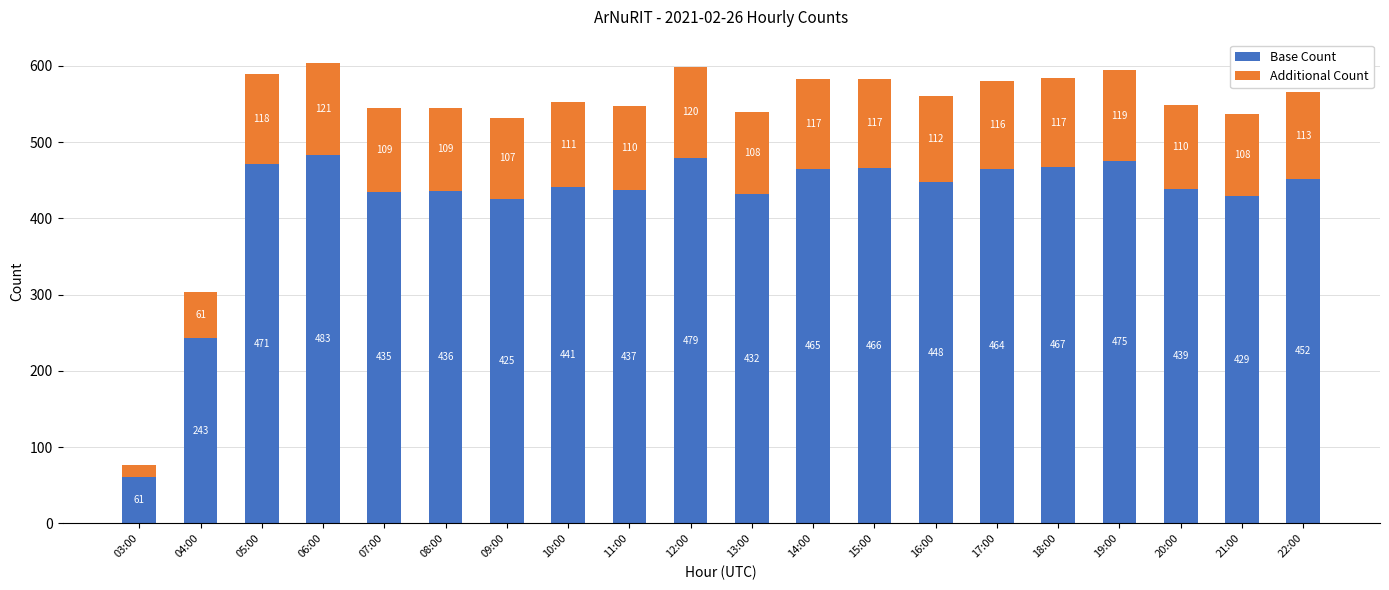

How many bars are there in total?

20